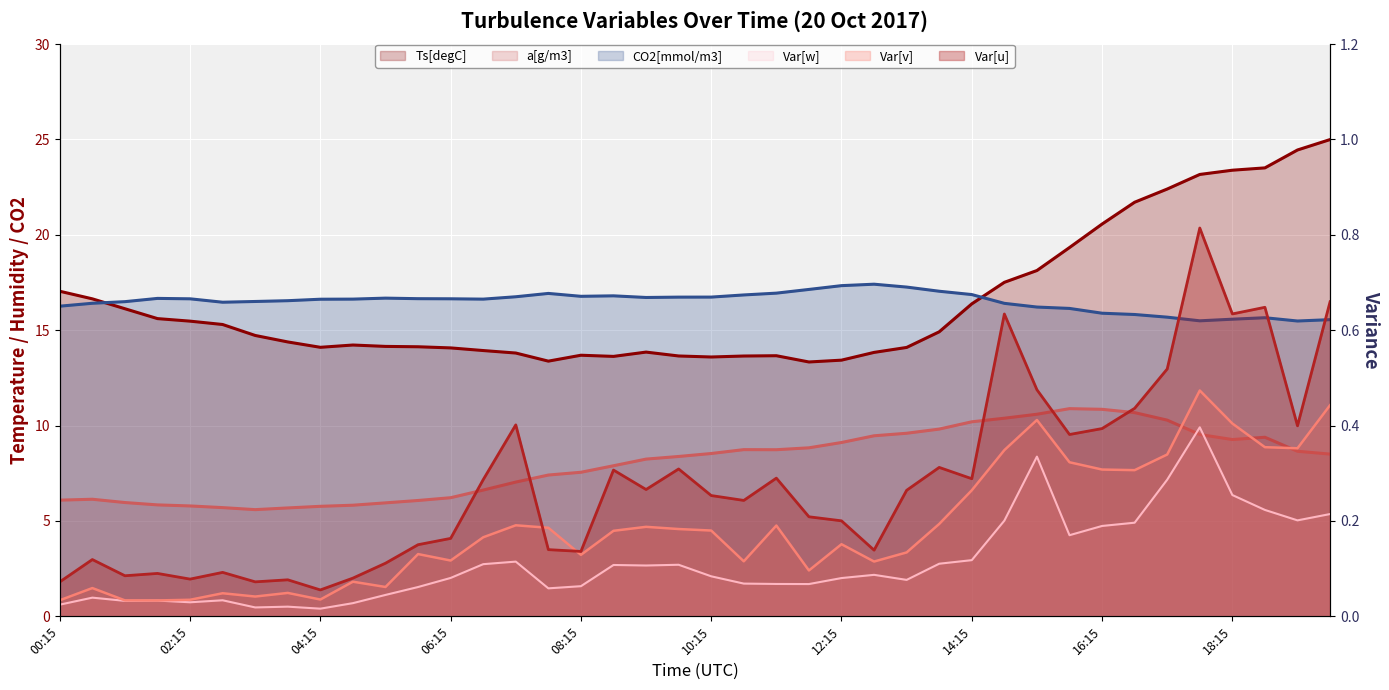

True or false: a[g/m3] and Var[v] cross at least once.

False